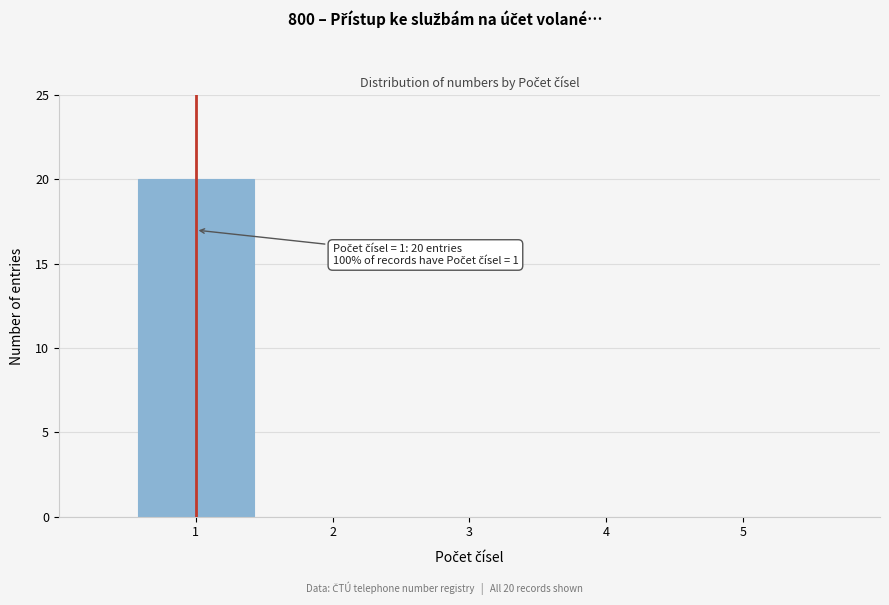

Reading left to right, transcribe all the data shown in this chart.

1=20	2=0	3=0	4=0	5=0